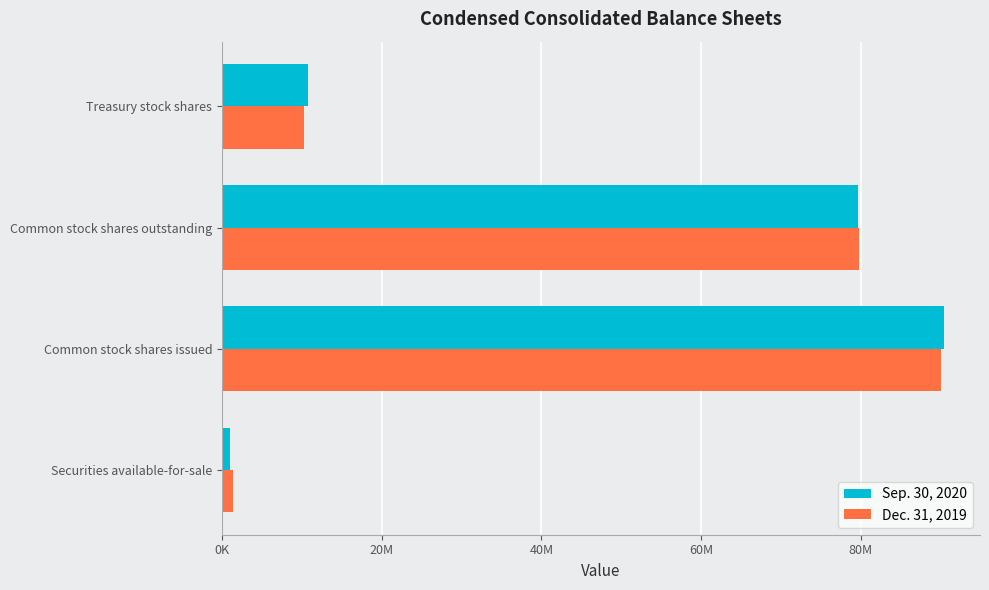

What is the average value of the Dec. 31, 2019 series?

45393124